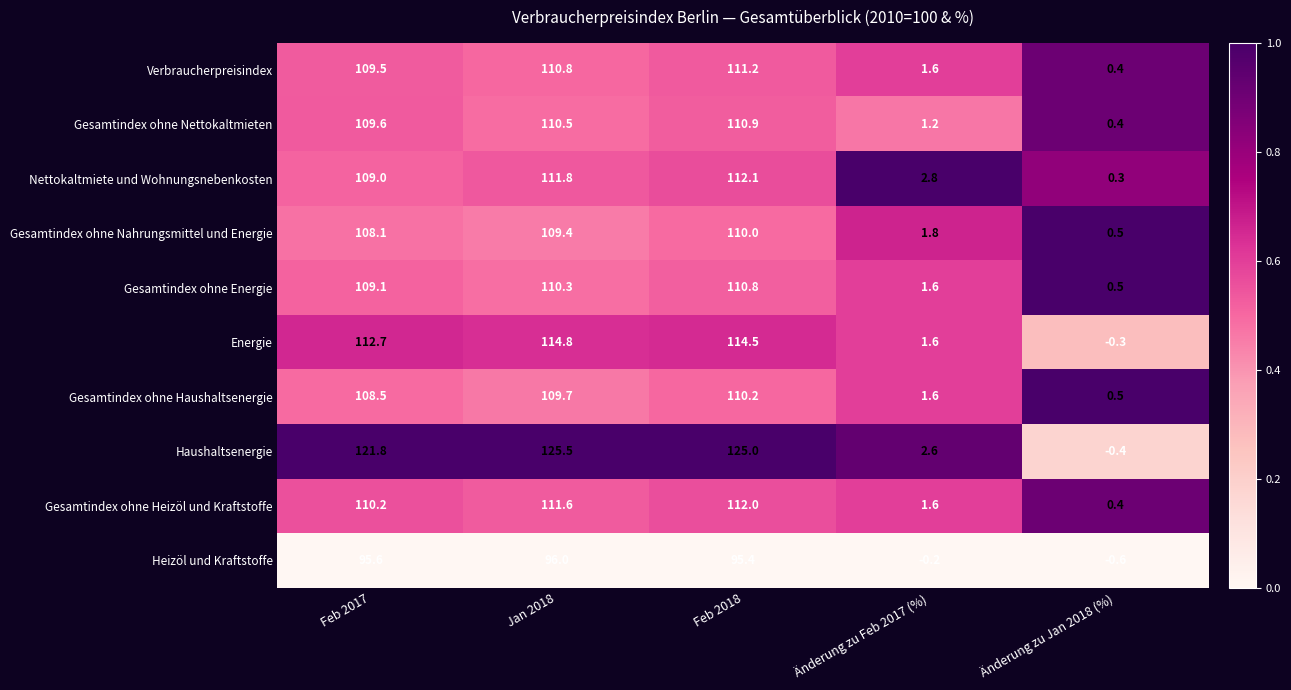

What is the approximate value of Heizöl und Kraftstoffe at Feb 2017?

95.6